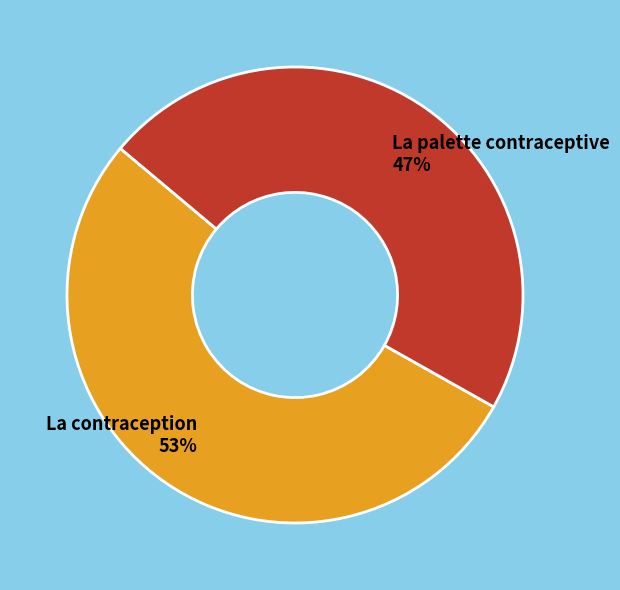

How many slices are in this pie chart?

2